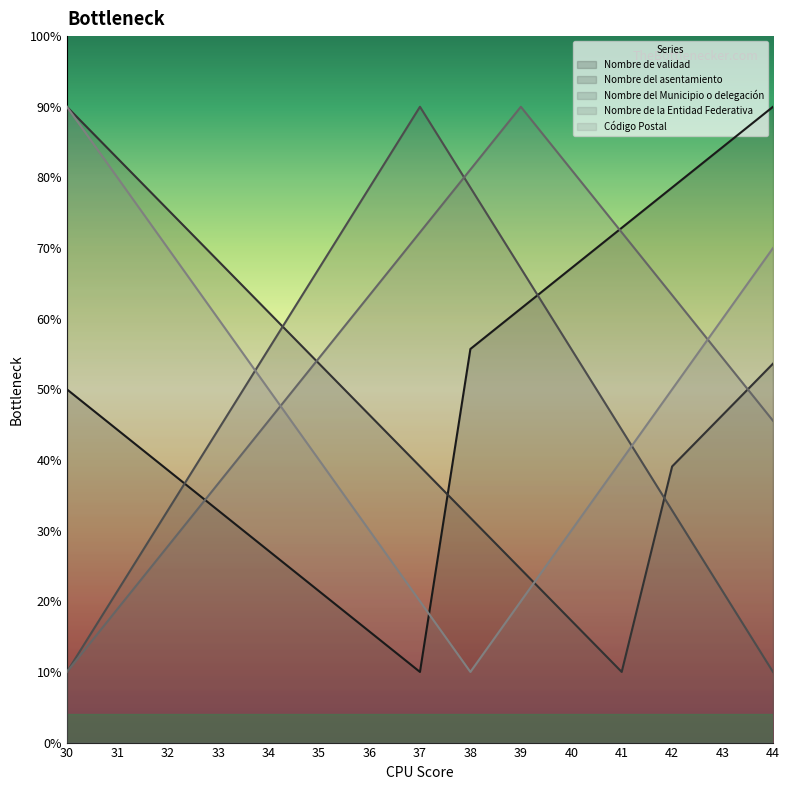

List the series in order of their peak value, lowest first.

Nombre del Municipio o delegación, Código Postal, Nombre de la Entidad Federativa, Nombre del asentamiento, Nombre de validad